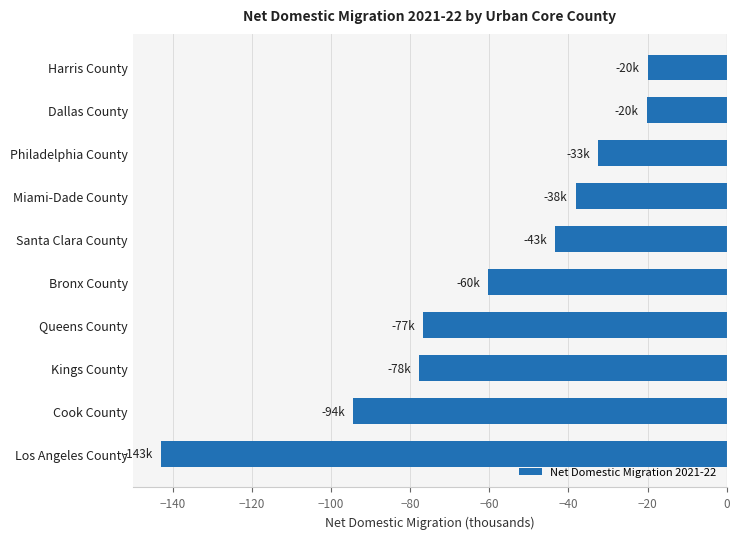

At which category does the chart reach its minimum across all series?

Los Angeles County